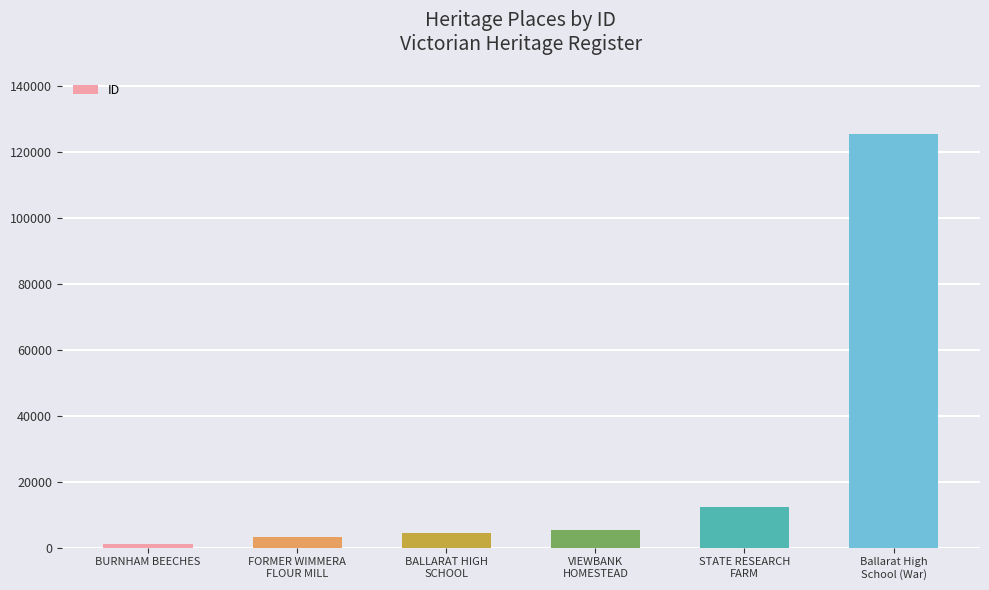

What is the difference between the second highest and second lowest values?

9157